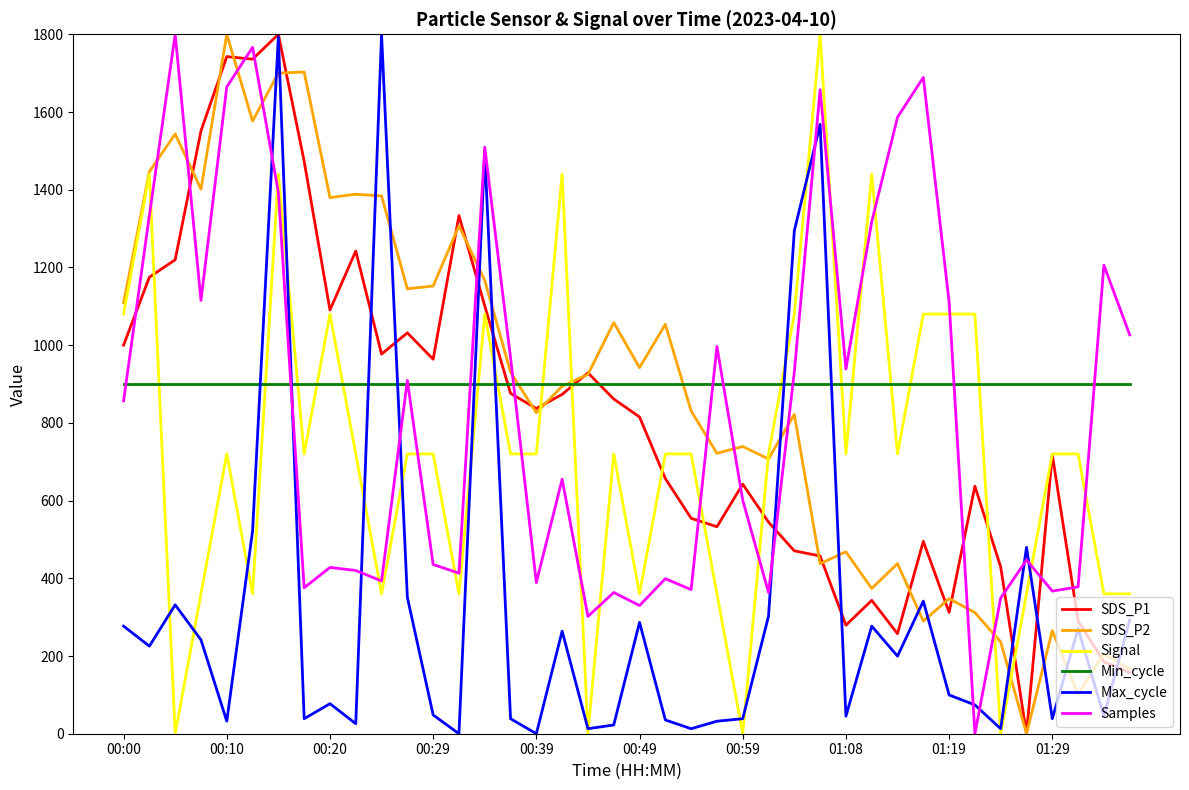

Which series ends up on top after the final intersection of Signal and Samples?

Samples